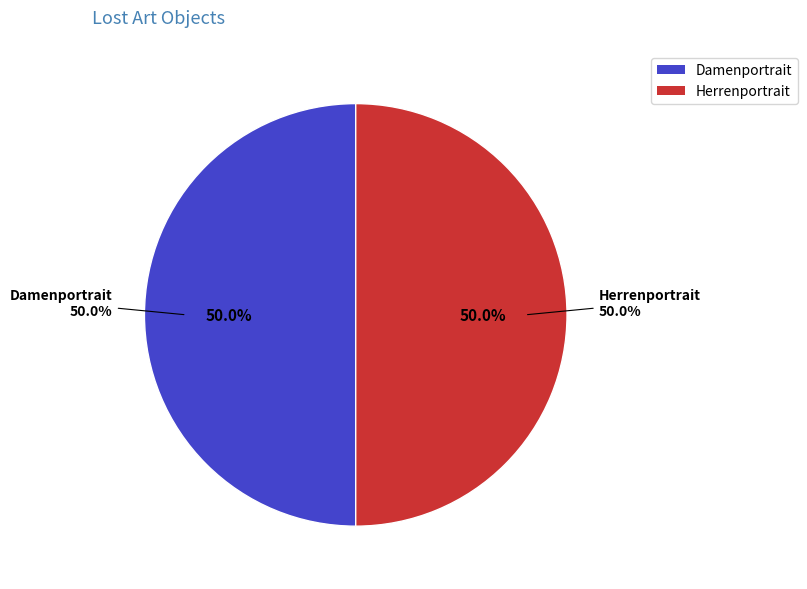

To the nearest percent, what percentage of the pie is Herrenportrait?

50%